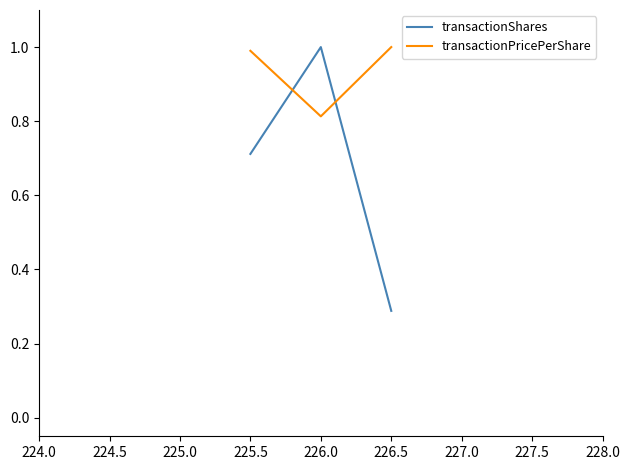

What is the average value of the transactionPricePerShare series?

0.9